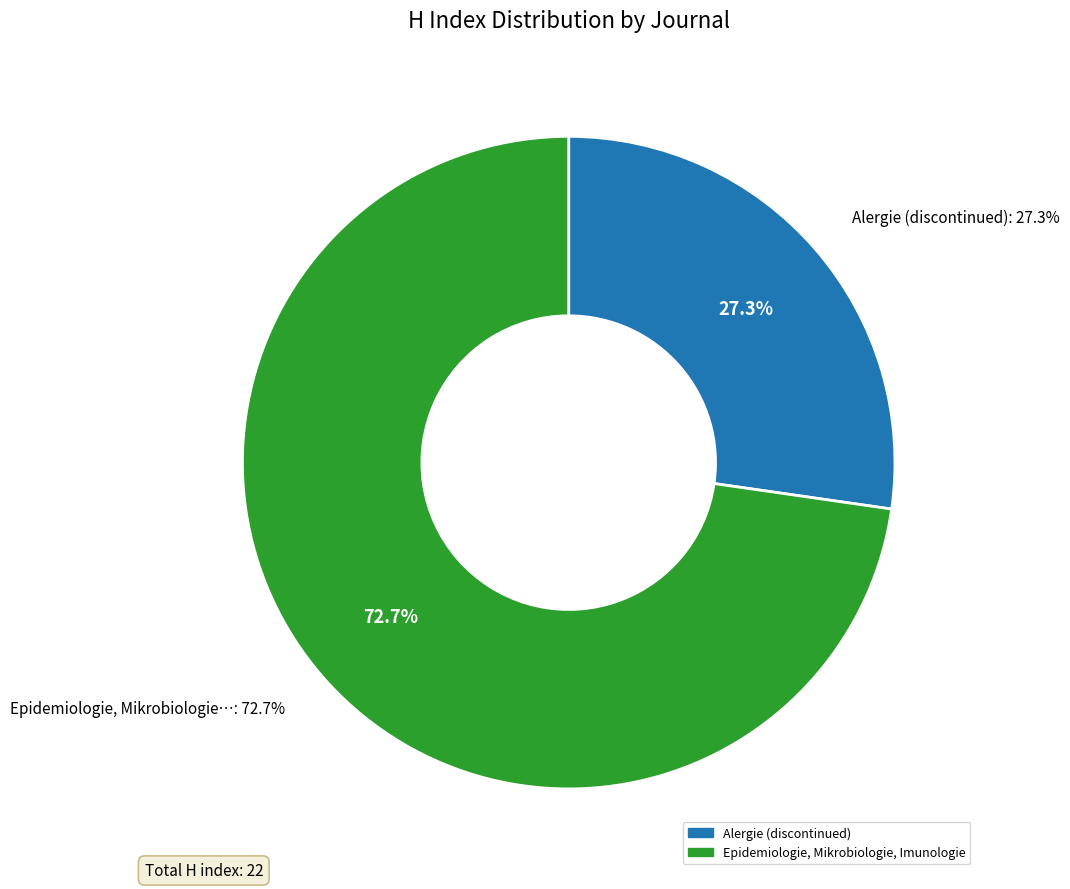

Which slice is the smallest?

Alergie (discontinued)